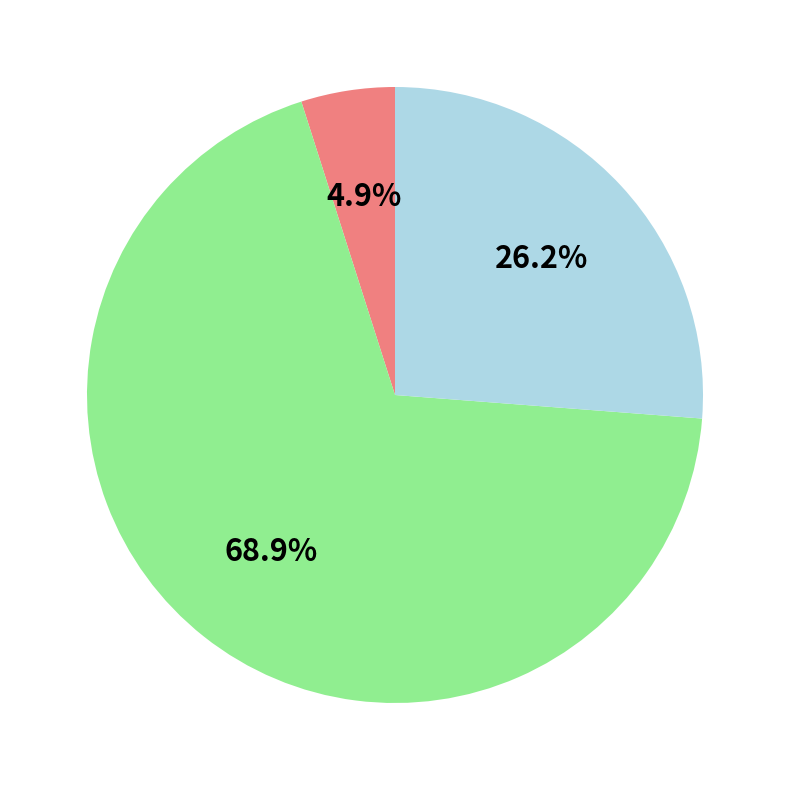

Is there a majority slice in this chart?

Yes